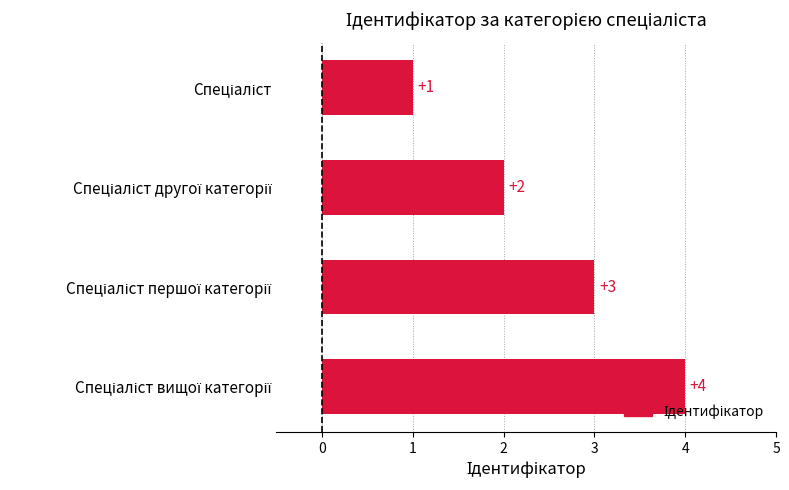

What is the difference between the maximum and minimum values?

3